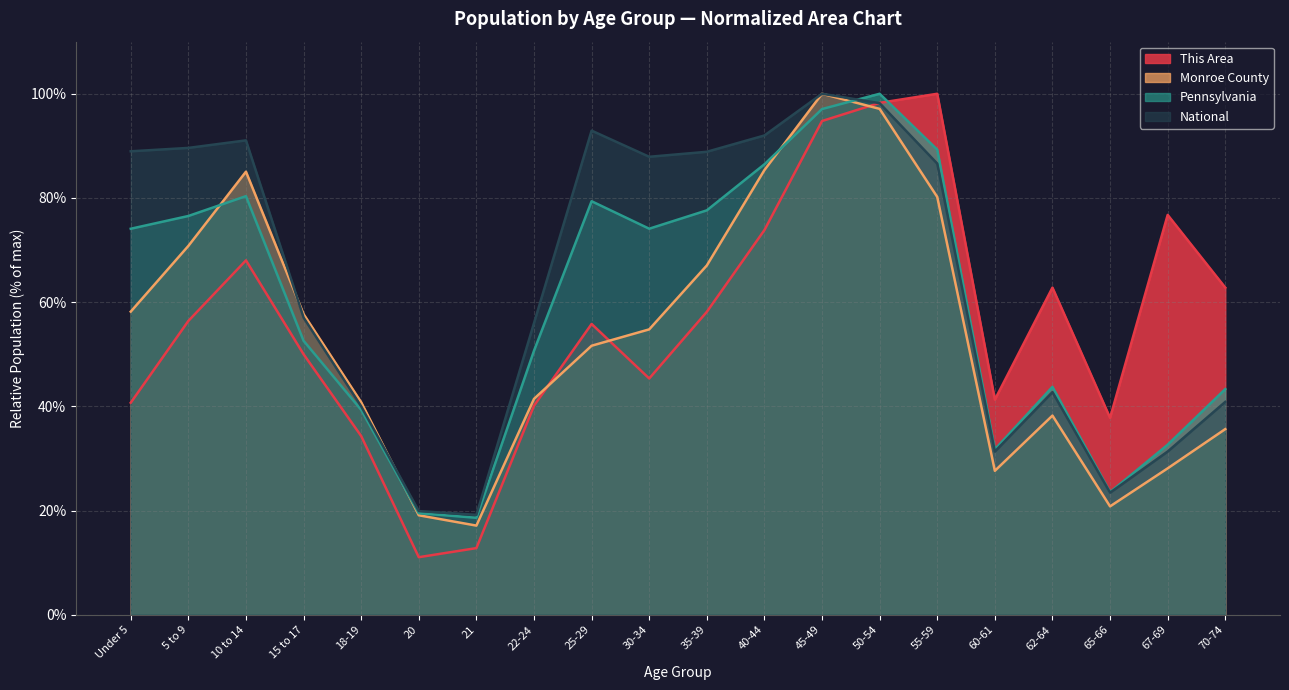

Does the chart have visible grid lines?

Yes